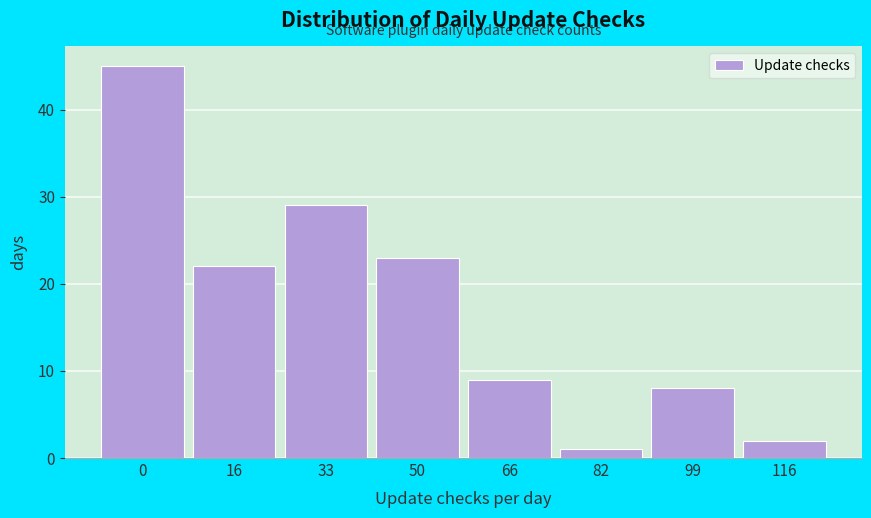

Reading left to right, list all the values displayed in this chart.

0=45	16=22	33=29	50=23	66=9	82=1	99=8	116=2